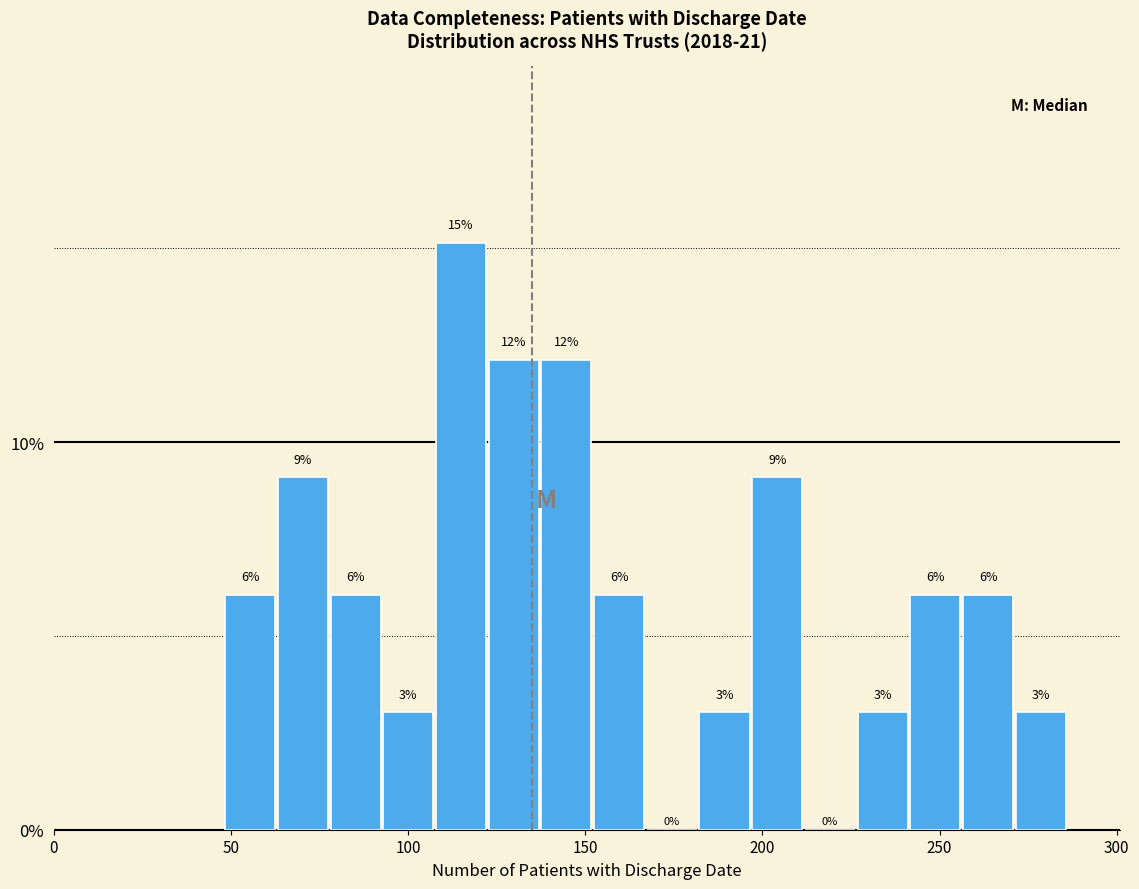

Read against the x-axis, roughly where is the centre of the tallest bar?

115